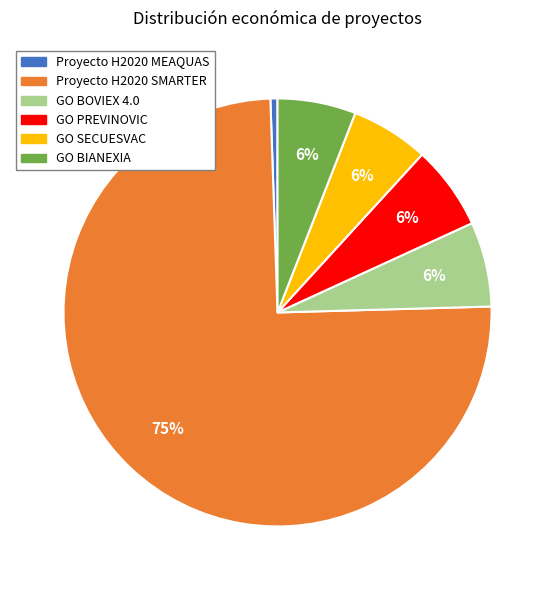

What percentage is the GO PREVINOVIC slice, to the nearest percent?

6%